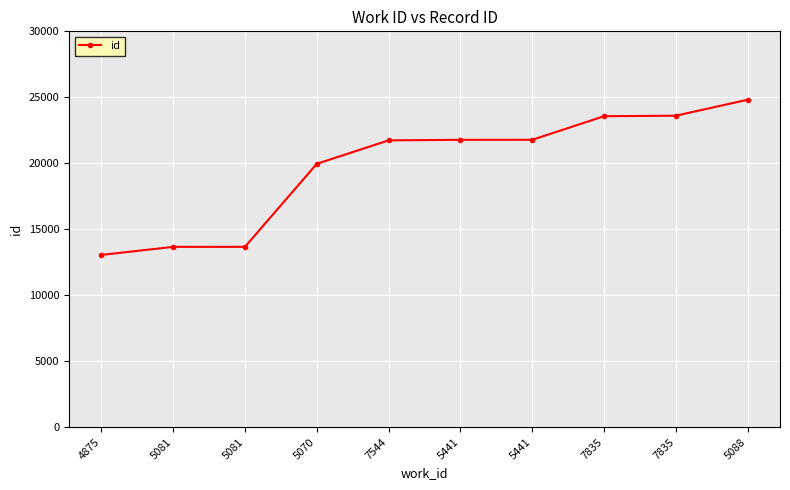

Count the number of data series in this chart.

1